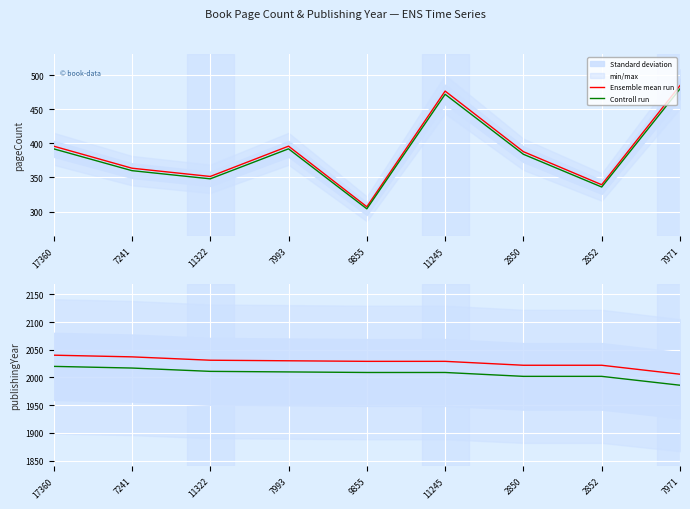

How many lines are shown in the chart?

2